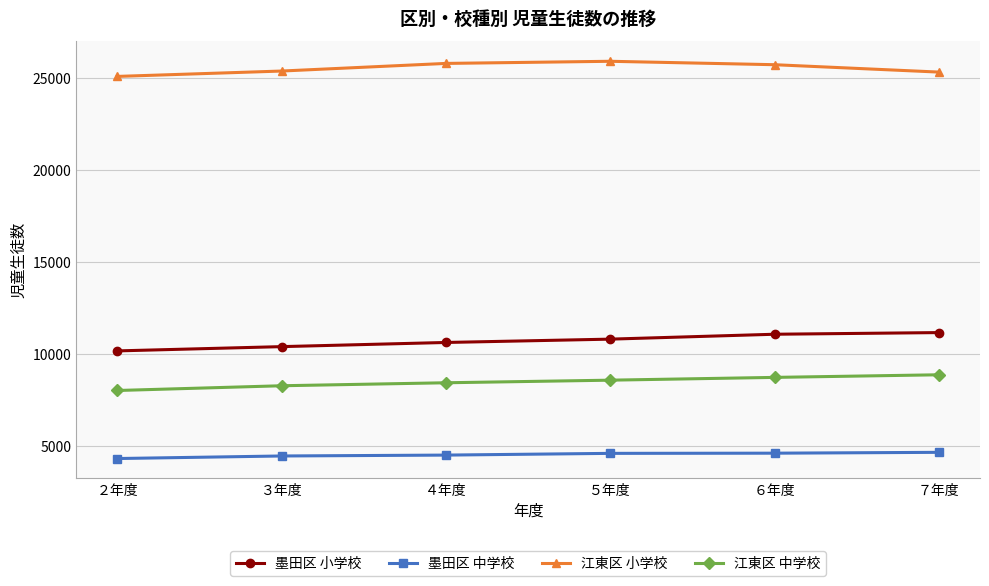

What is the label of the 6th point from the right?

２年度